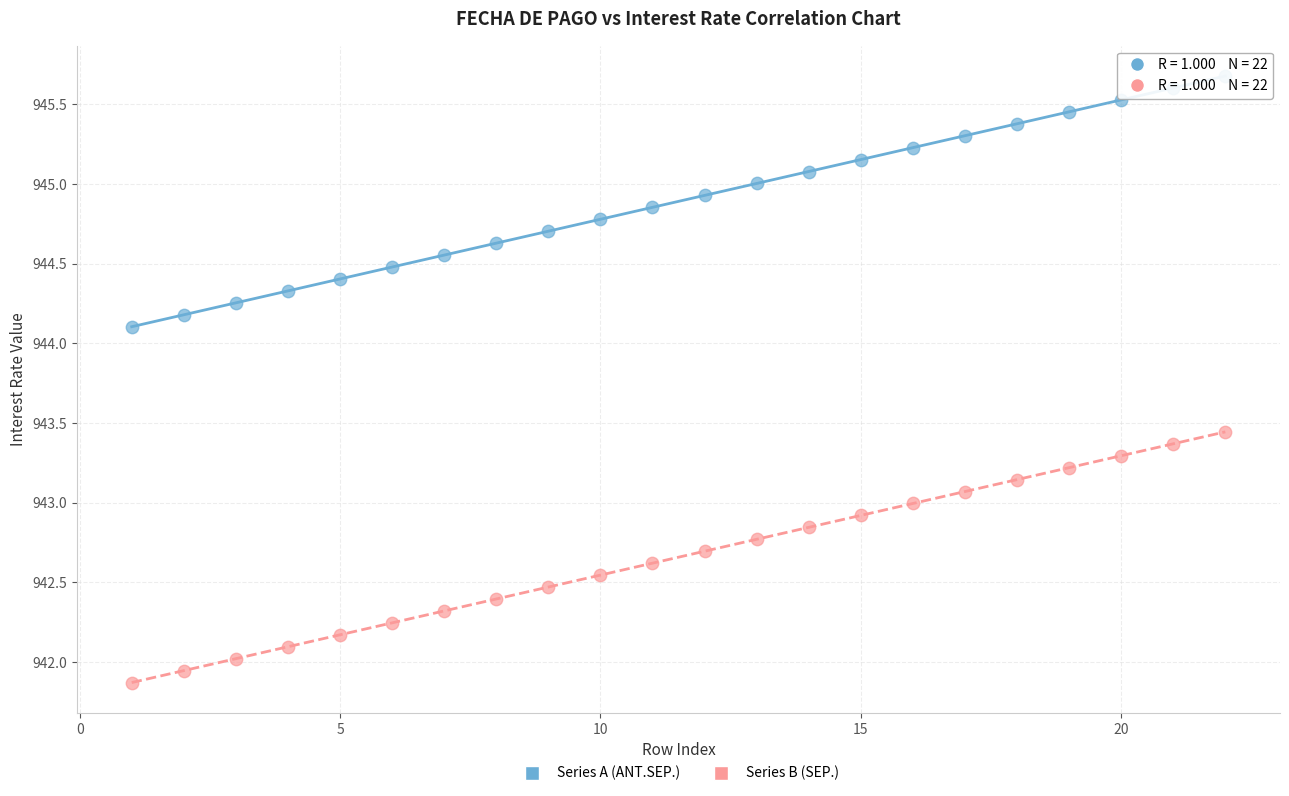

Across all data points, what is the range of Y values (max minus min)?

3.8